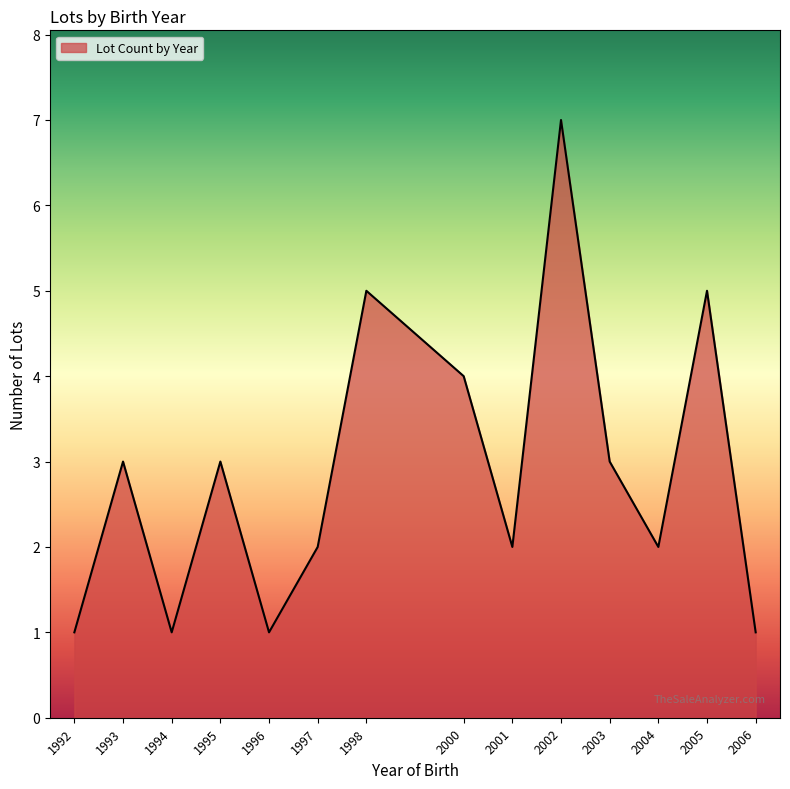

The chart shows a value of 1 at 2001. True or false?

False